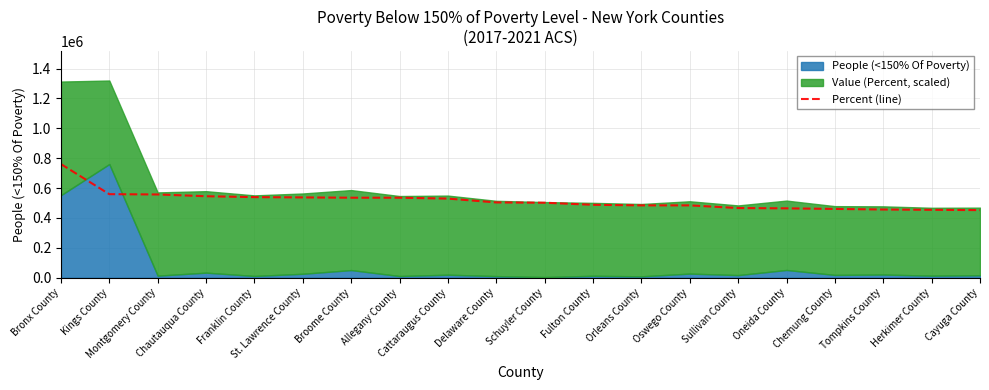

Which has a higher value, Montgomery County or Oneida County?

Montgomery County